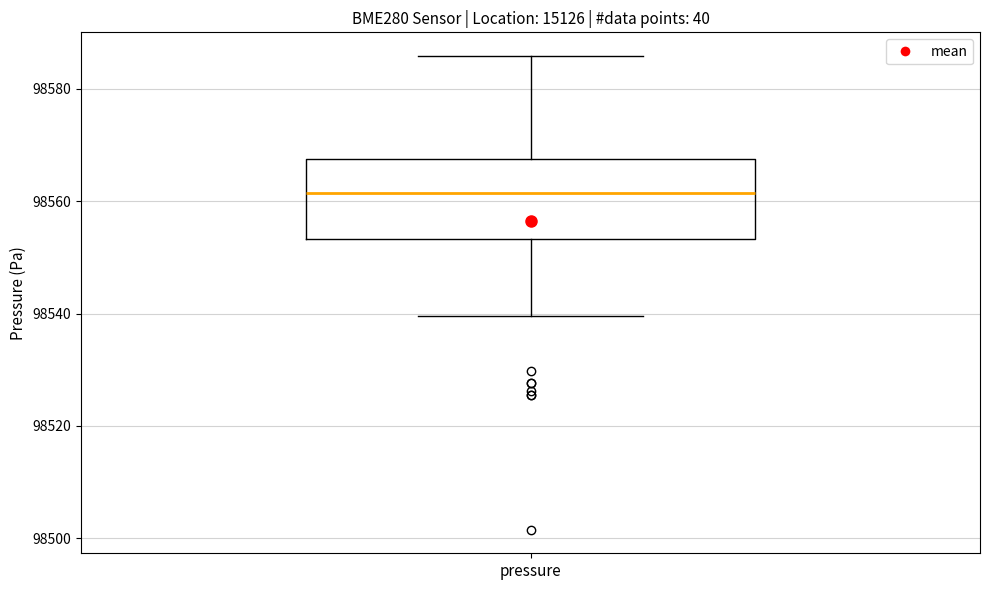

Where is the upper edge of the box for pressure on the y-axis? The values are not printed on the chart, so give them approximately, as read against the axis.

98568